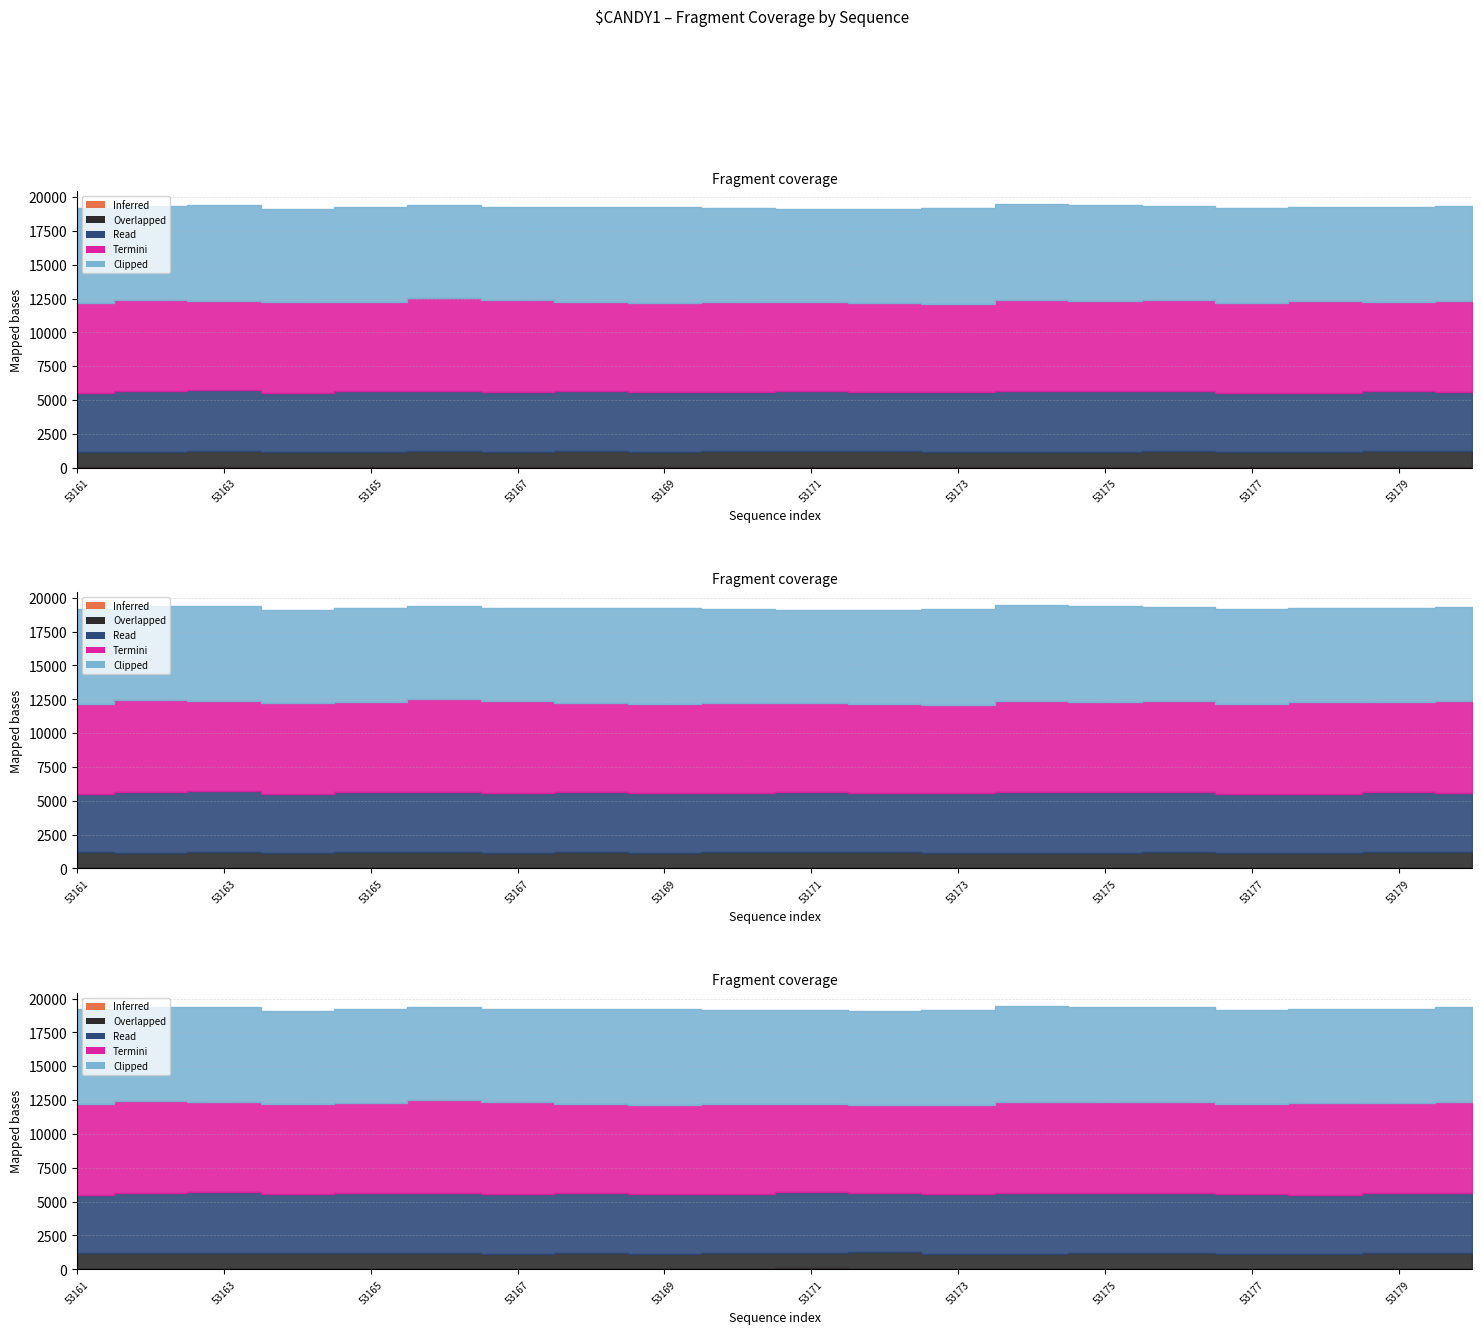

Where is the first local minimum for Clipped?

53162